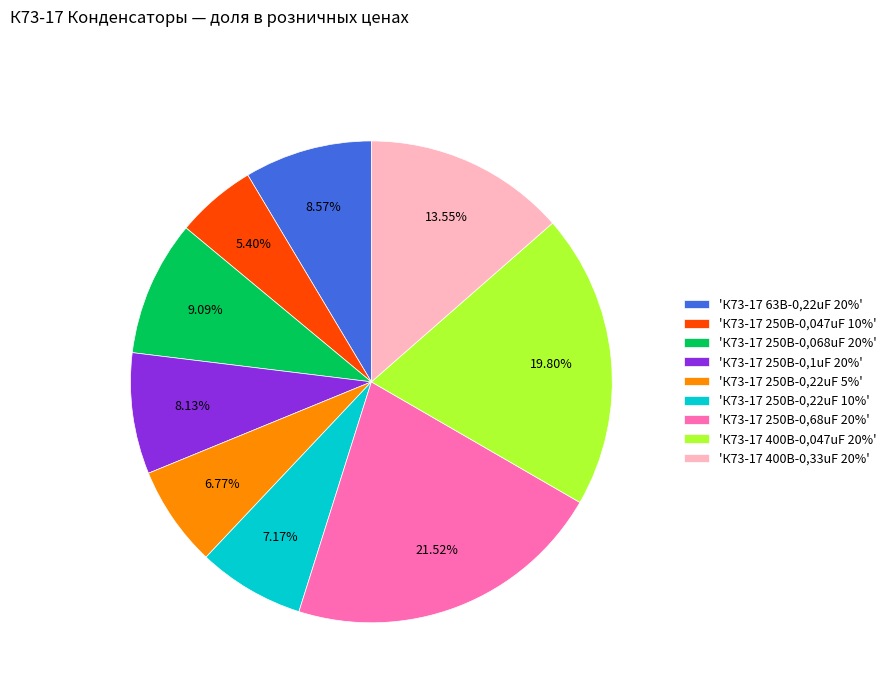

Approximately how many times larger is the value at 'К73-17 250В-0,047uF 10%' compared to 'К73-17 400В-0,047uF 20%'?

0.3